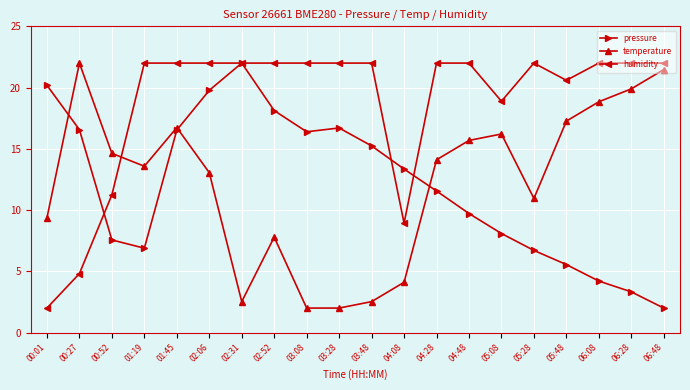

Which category has the highest value in the pressure series?

02:31